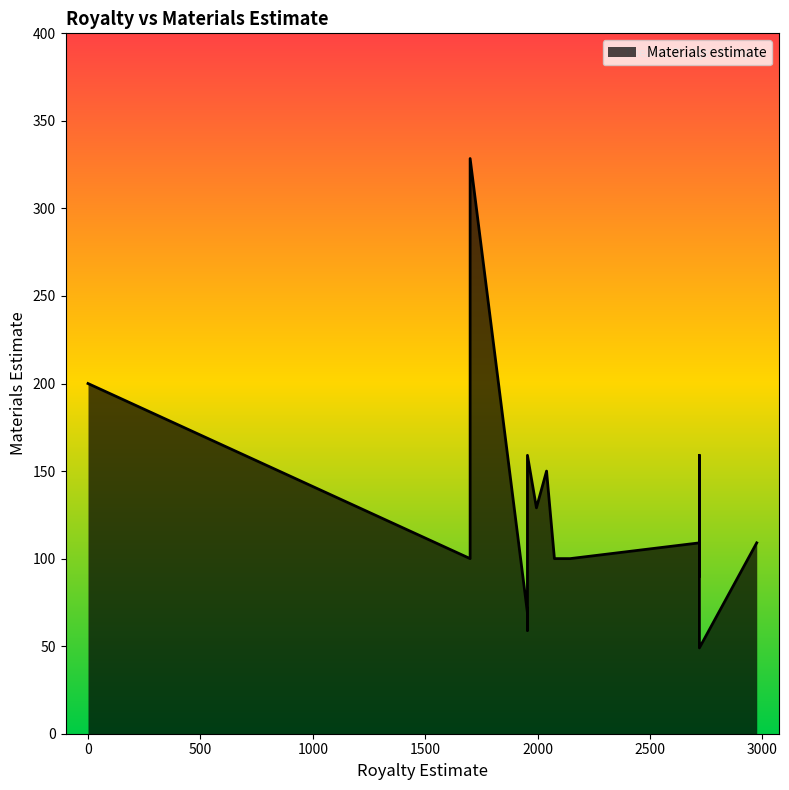

What is the difference between the maximum and minimum values?

279.5